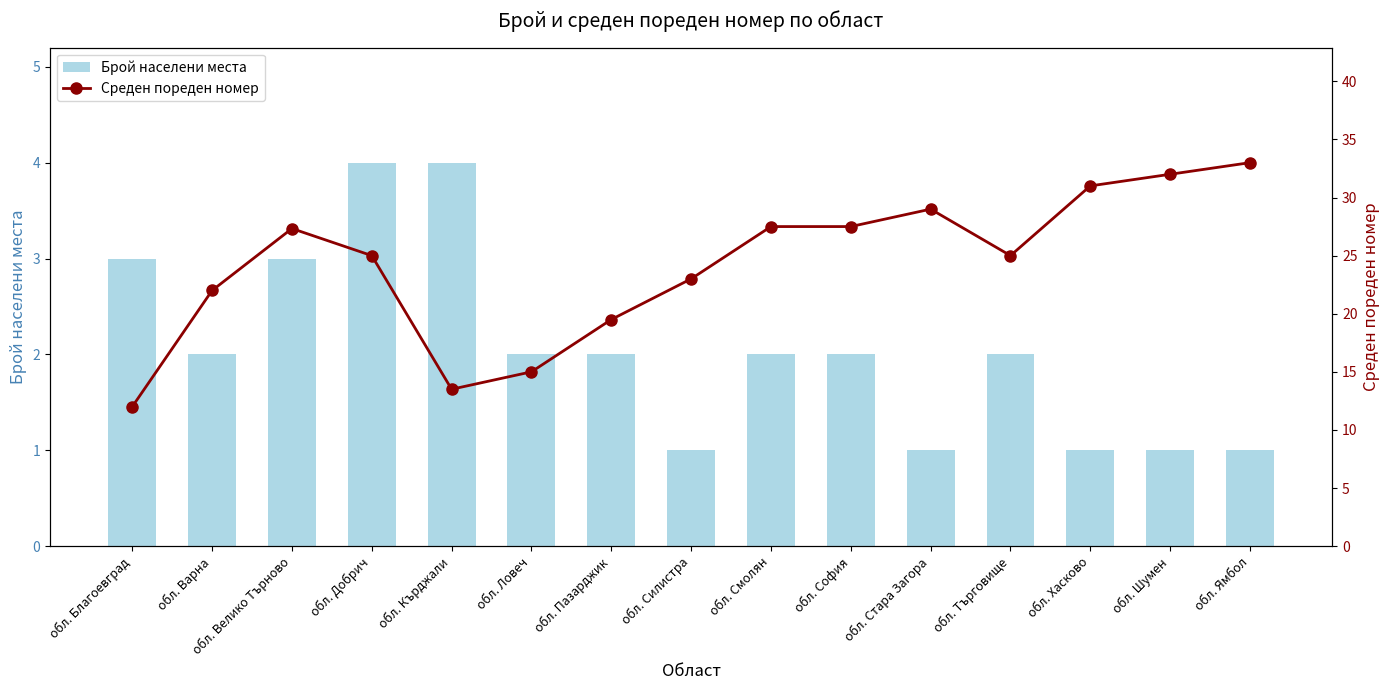

Is the value of Брой населени места at обл. Ямбол greater than the value of Среден пореден номер at обл. Варна?

No